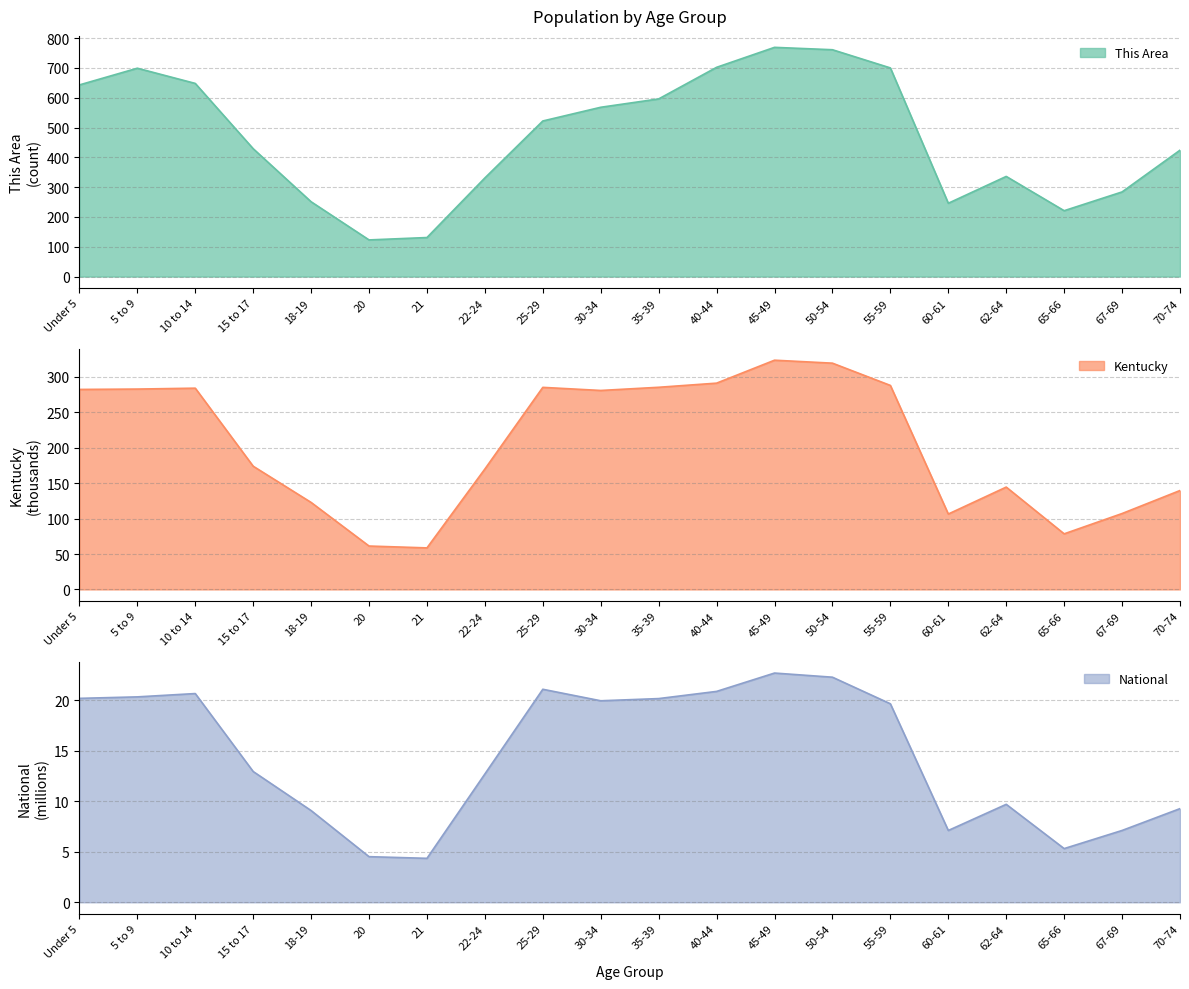

At 18-19, list the series in order from largest to smallest.

This Area, Kentucky, National